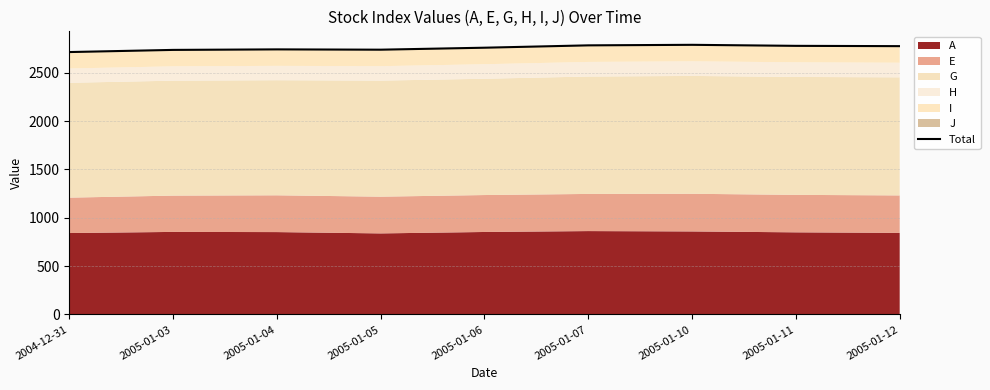

The value at 2005-01-12 is 3963.7. True or false?

False